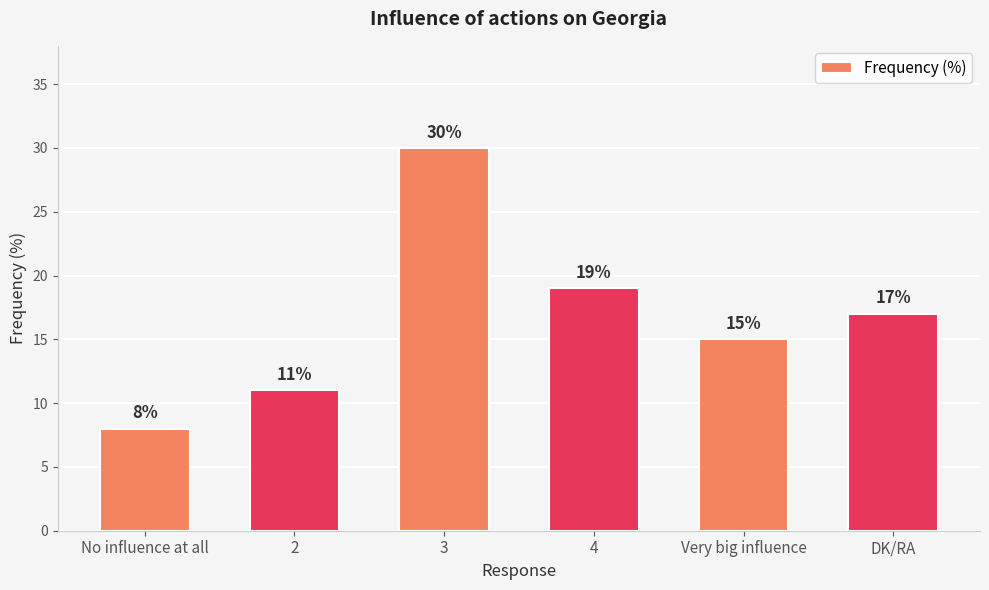

Approximately how many times larger is the value at 3 compared to Very big influence?

2.0